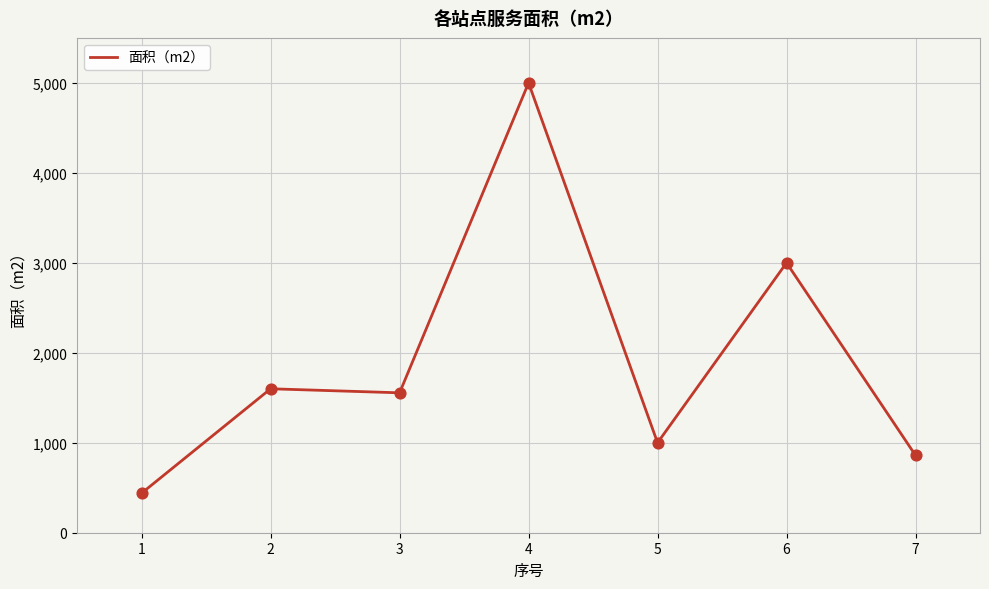

What is the change in value from 5 to 6?

+2000